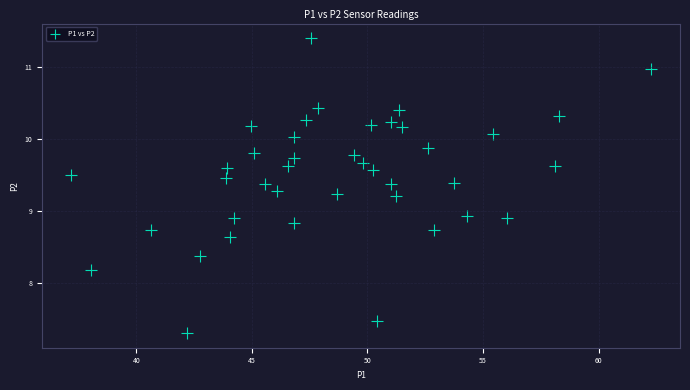

What is the range of X values (max minus min)?

25.1